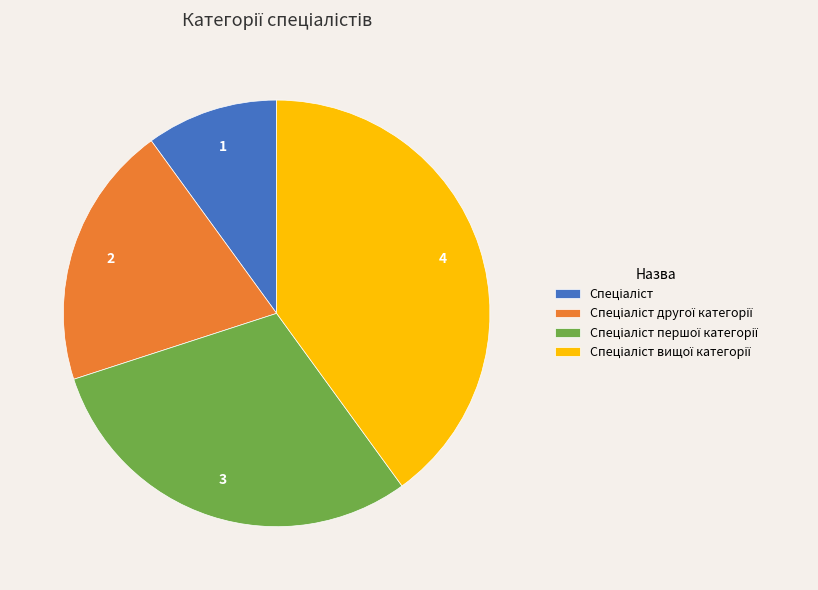

Is there a majority slice in this chart?

No